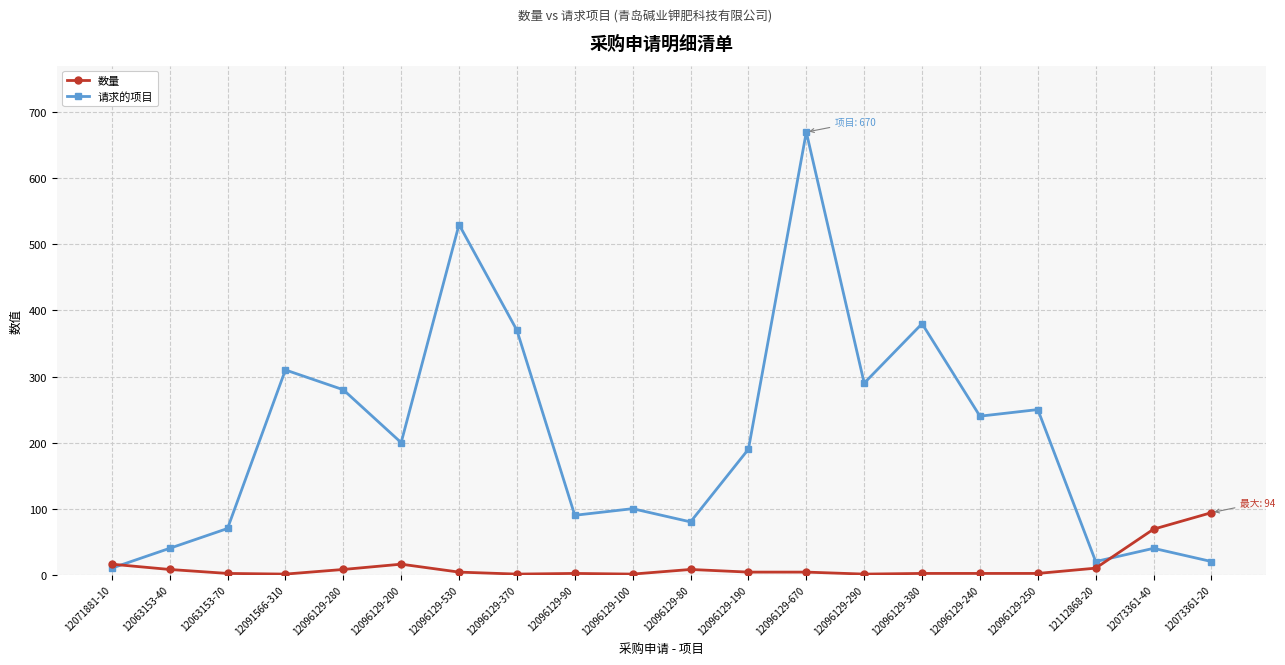

What is the sum of the 数量 values at 12112868-20 and 12096129-670?

14